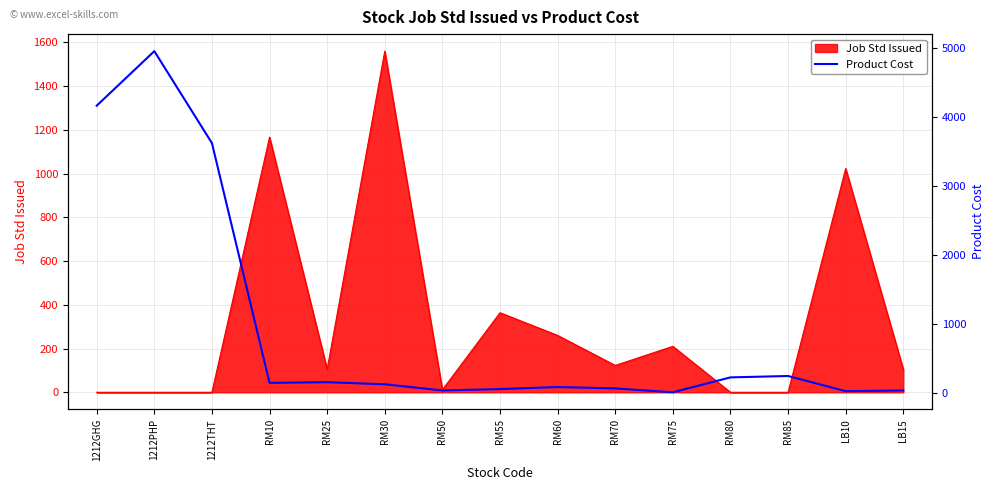

Reading left to right, what are all the values shown in this chart?

1212GHG=4164.7	1212PHP=4956.4	1212THT=3621.3	RM10=140.0	RM25=150.0	RM30=120.0	RM50=30.0	RM55=50.0	RM60=80.0	RM70=60.0	RM75=3.5	RM80=220.0	RM85=240.0	LB10=20.0	LB15=30.0